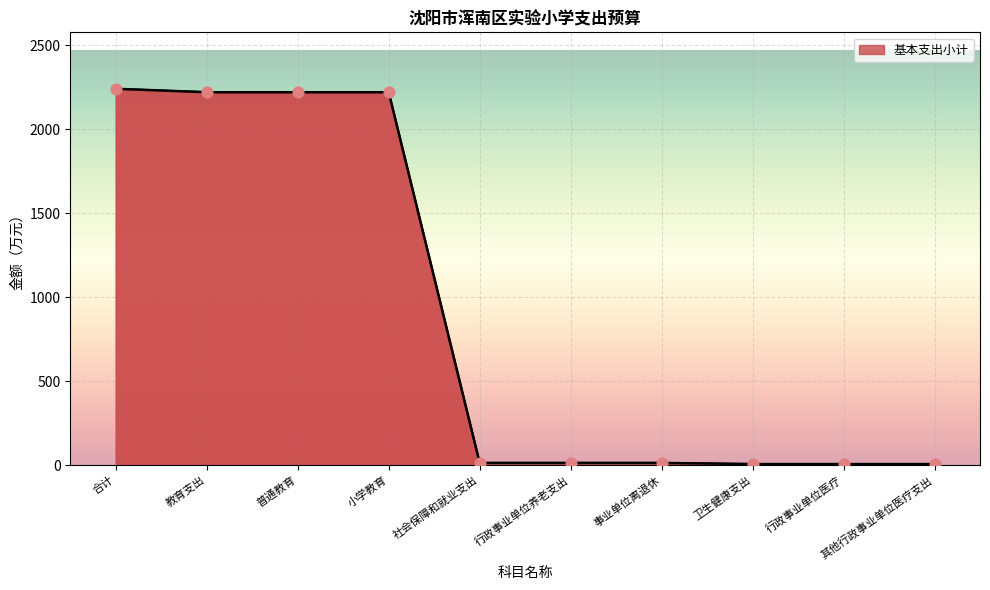

Between 行政事业单位医疗 and 卫生健康支出, which is larger?

行政事业单位医疗